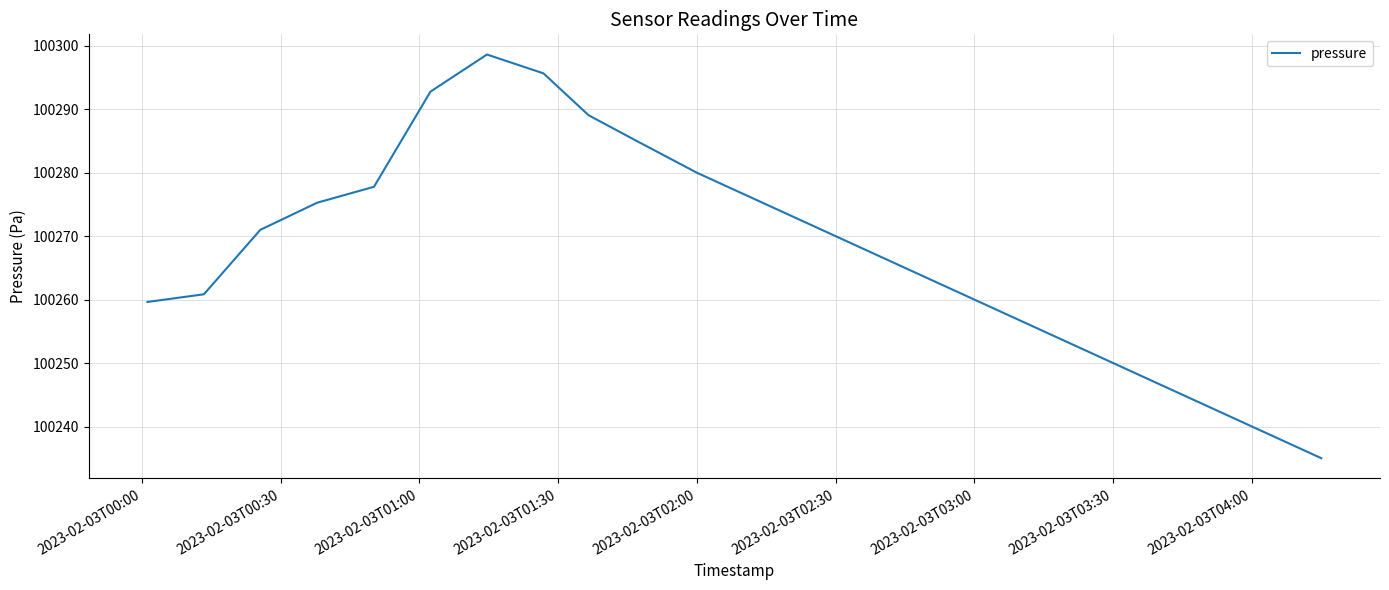

What is the average value?

100269.0